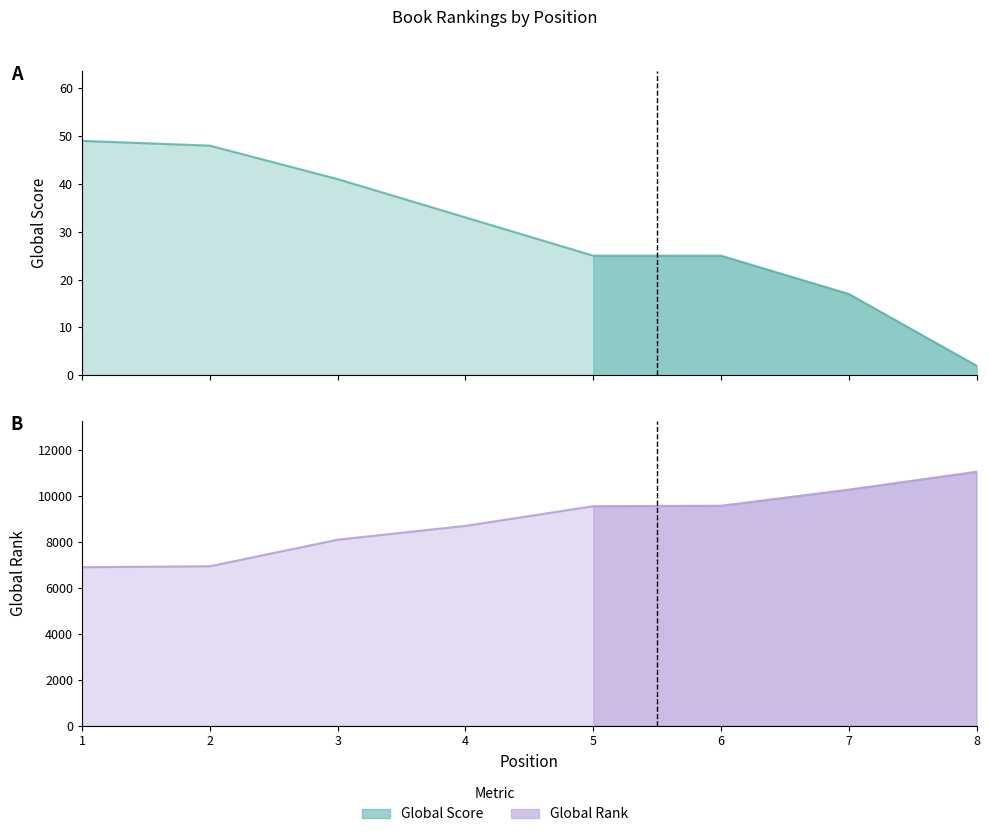

List the labels in order of Global Rank value, smallest first.

1, 2, 3, 4, 5, 6, 7, 8